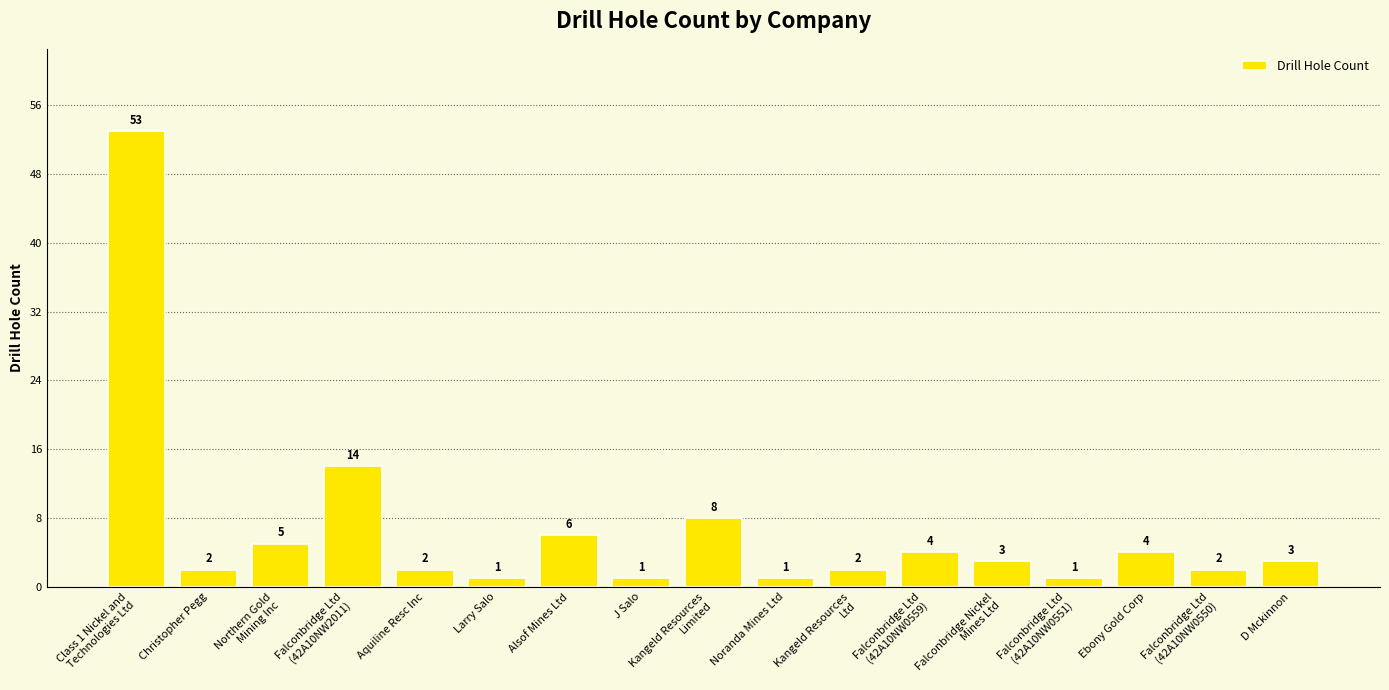

Reading left to right, list all the values displayed in this chart.

53	2	5	14	2	1	6	1	8	1	2	4	3	1	4	2	3